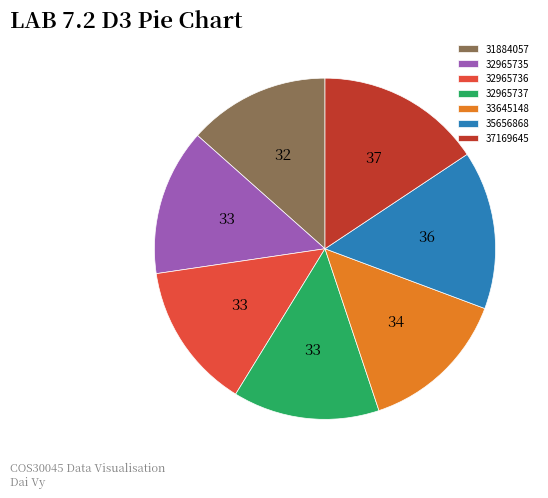

Is it true that 31884057 is 13% of the pie?

True